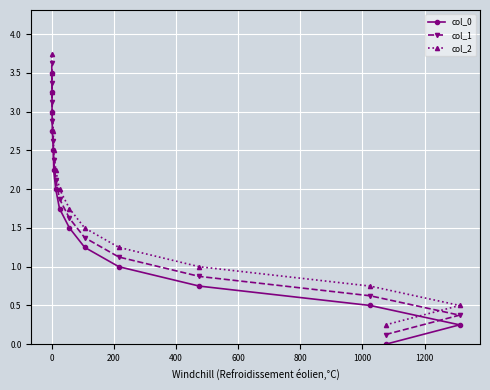

Rank the series by their average value, from lowest to highest.

col_0, col_1, col_2